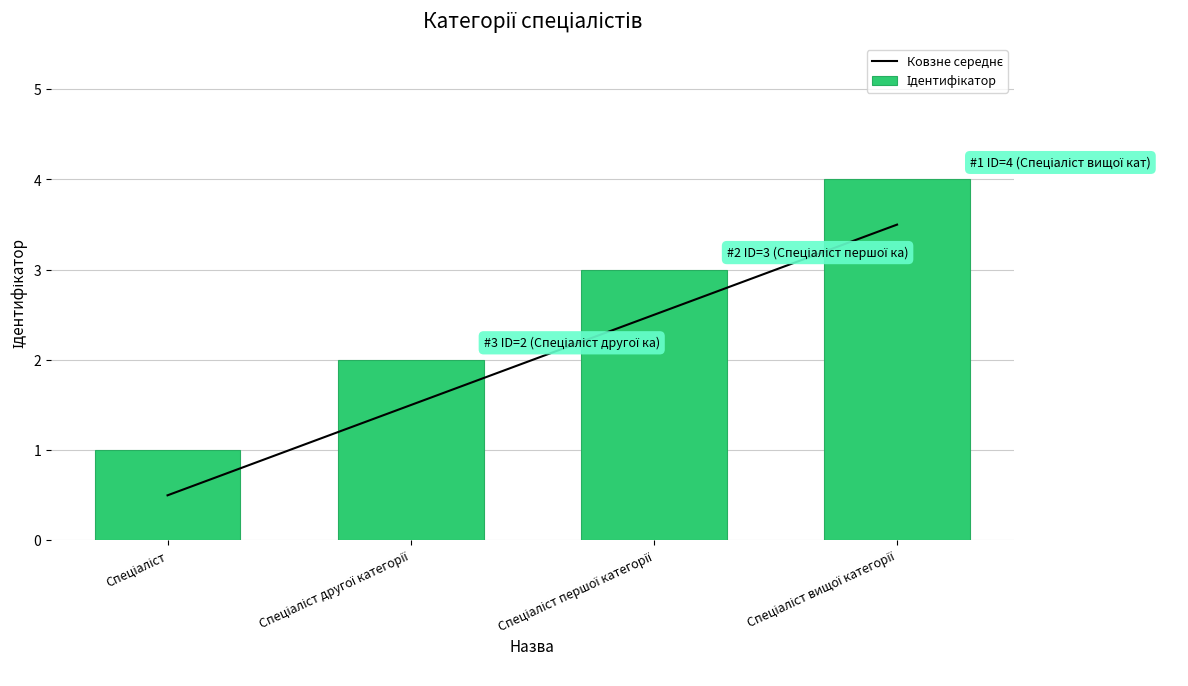

List the series in order of their overall mean, lowest first.

Ковзне середнє, Ідентифікатор